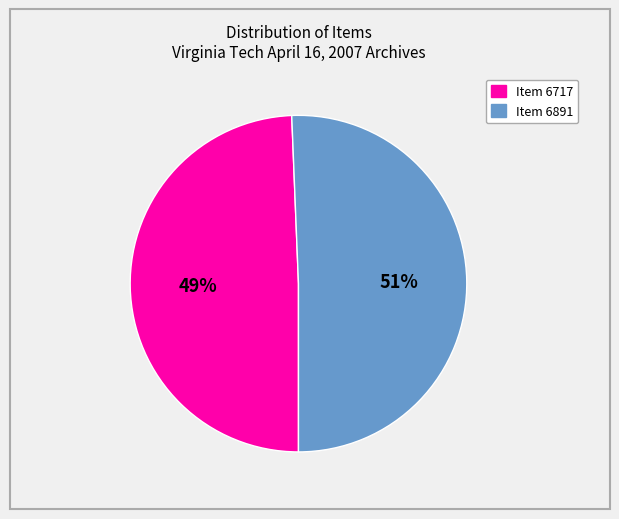

How many slices are in this pie chart?

2